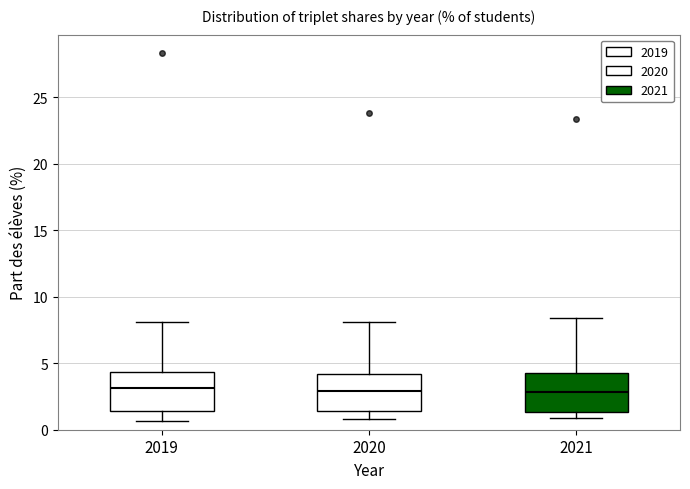

Where is the lower edge of the box at x = 2021 on the y-axis? The values are not printed on the chart, so give them approximately, as read against the axis.

1.5